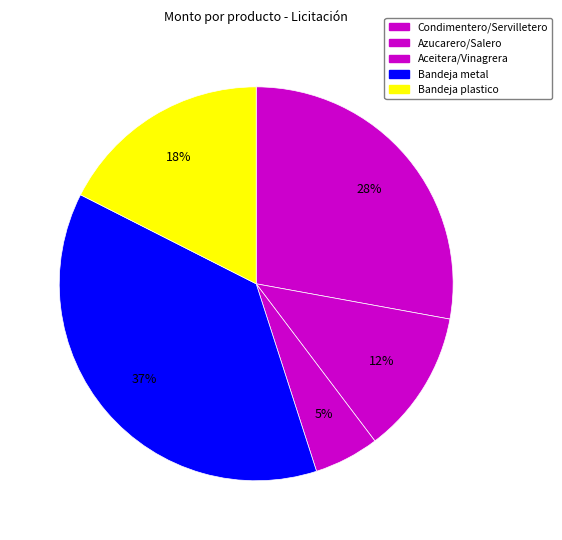

Count the number of slices in the pie.

5